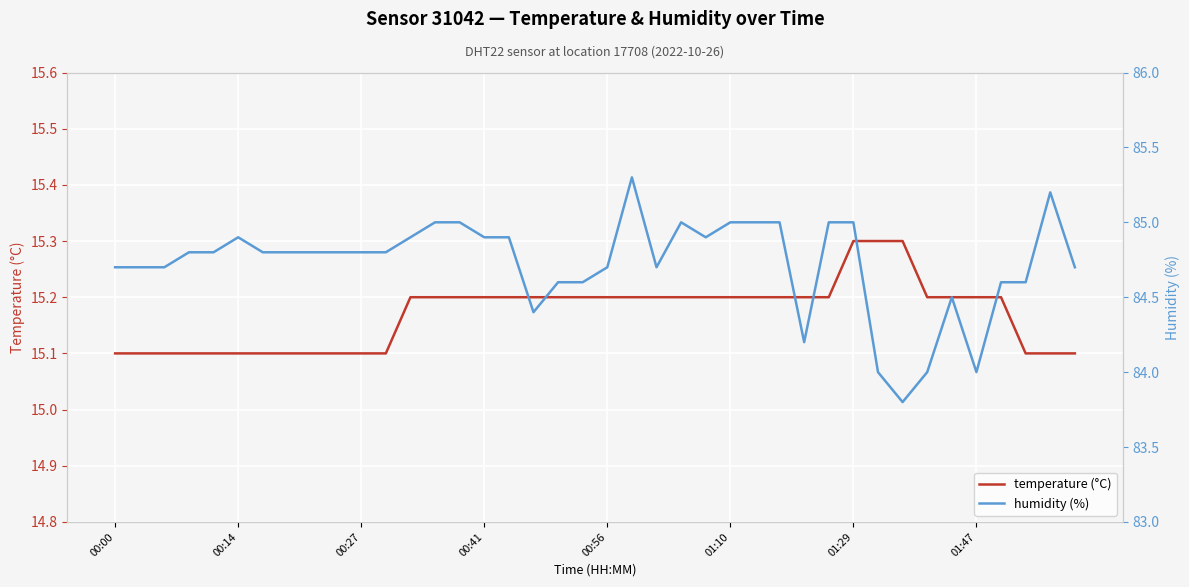

What is the minimum value for temperature (°C)?

15.1